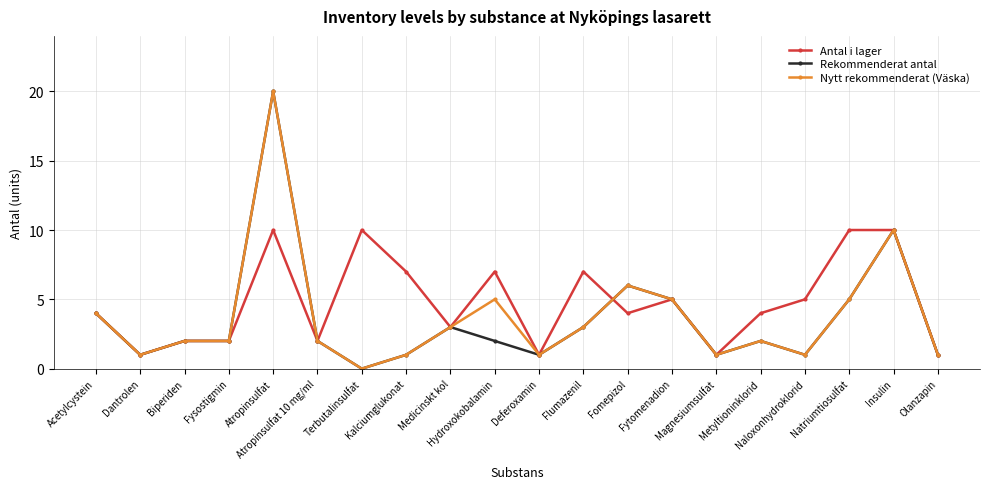

Does the chart have visible grid lines?

Yes